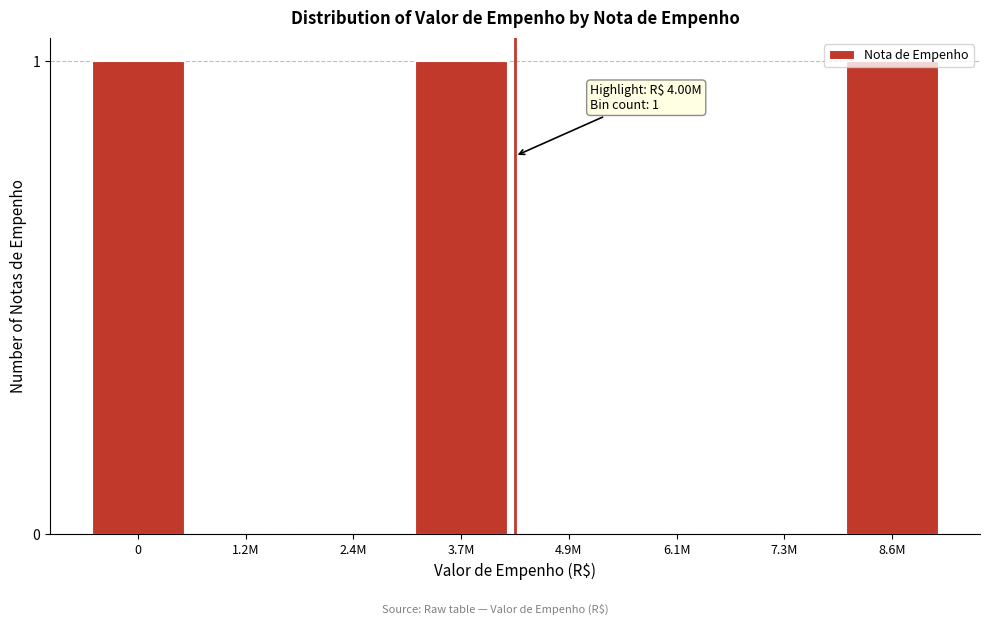

Between 8.6M and 6.1M, which is larger?

8.6M